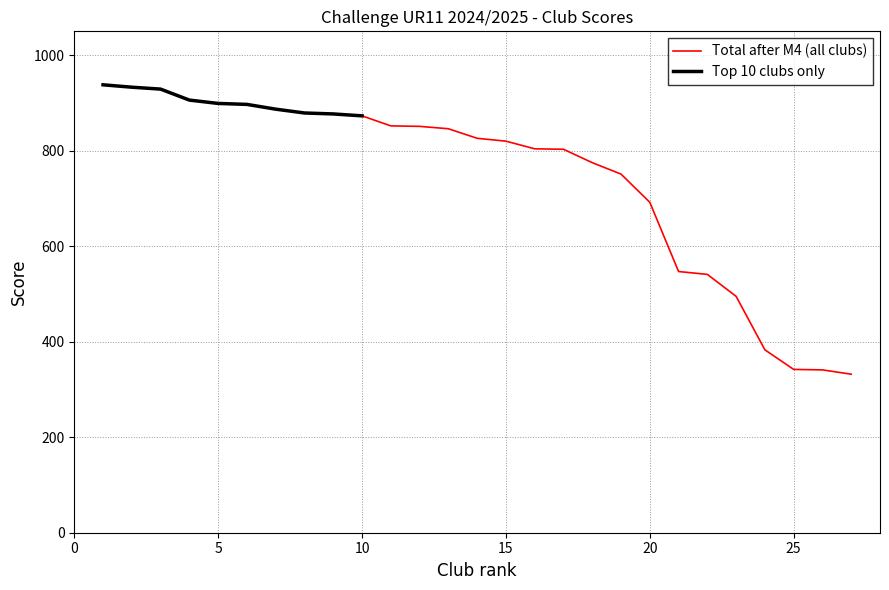

Rank the categories by value from lowest to highest.

27, 26, 25, 24, 23, 22, 21, 20, 19, 18, 17, 16, 15, 14, 13, 12, 11, 10, 9, 8, 7, 6, 5, 4, 3, 2, 1